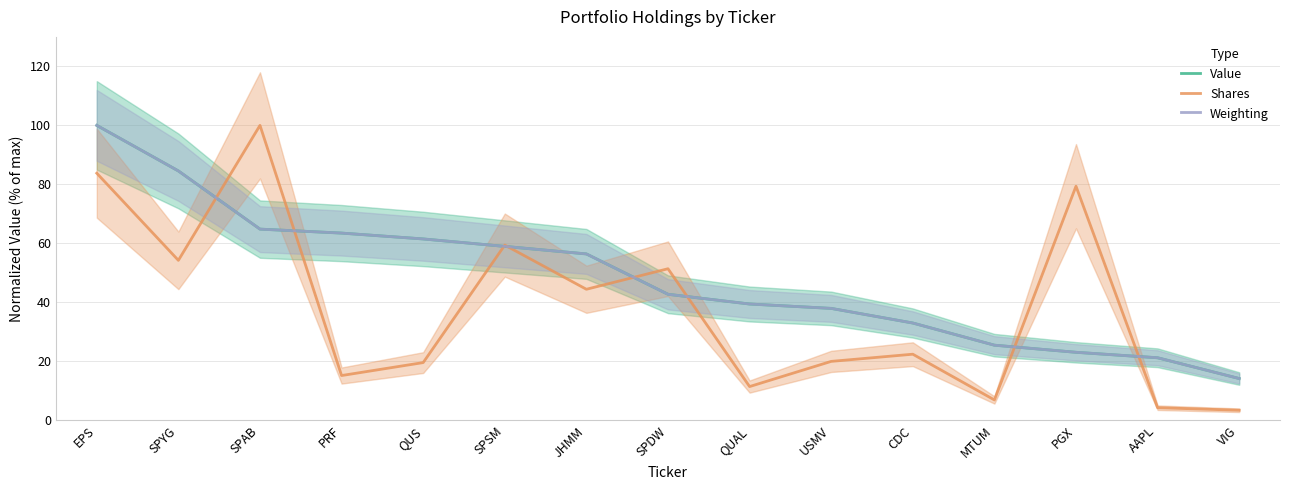

Where does the Value series first go above 42?

EPS